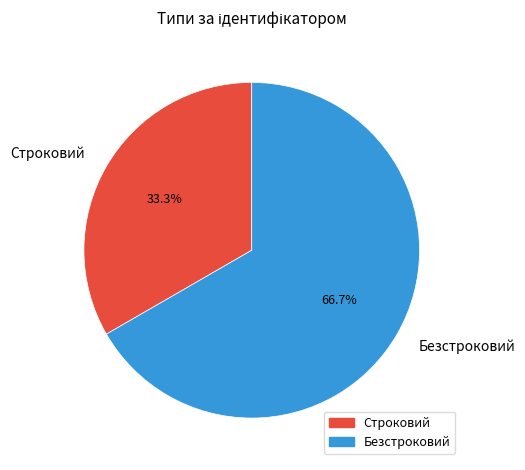

To the nearest percent, what percentage of the pie is Строковий?

33%